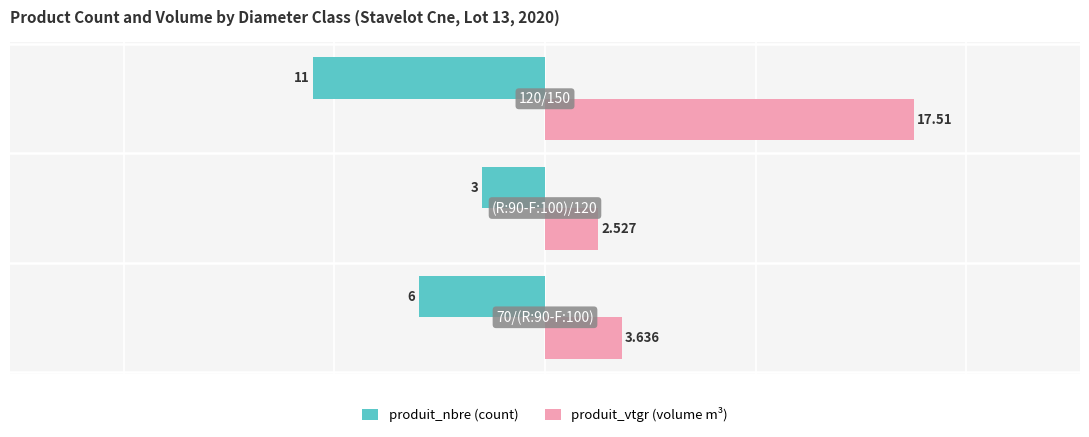

How many series are shown in this chart?

2